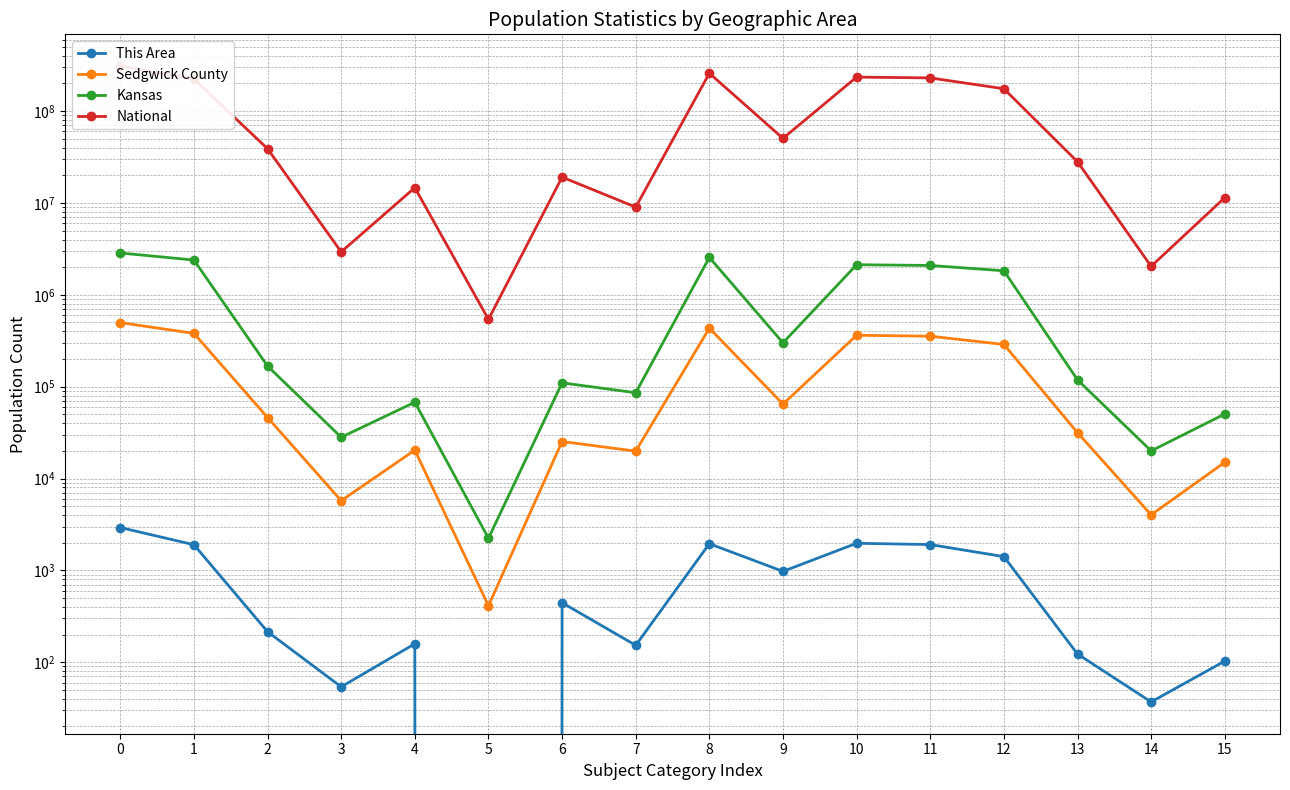

Reading left to right, extract all data points from this chart.

This Area: 2929	1903	215	54	159	0	445	153	1953	976	1974	1911	1413	123	37	103
Sedgwick County: 498365	380482	46167	5739	20385	412	25302	19878	433729	64636	362989	354562	288253	31593	4025	15023
Kansas: 2853118	2391044	167864	28150	67762	2238	110127	85933	2553076	300042	2126179	2087229	1827388	118677	19998	50410
National: 308745538	223553265	38929319	2932248	14674252	540013	19107368	9009073	258267944	50477594	234564071	229723394	175134916	28088003	2043876	11422616